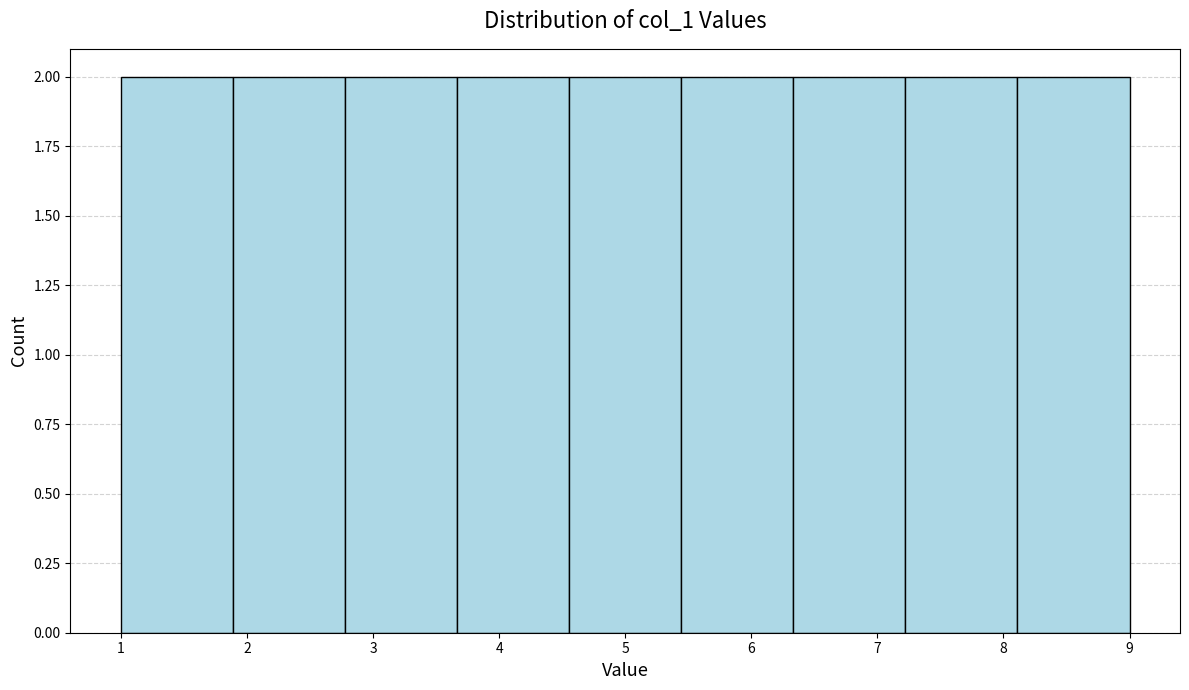

Reading left to right, list every bar in this chart as the range it spans on the x-axis followed by its height. Neither the bar edges nor the heights are printed on the chart, so give them approximately, as read against the axes.

1.0 to 1.9: 2
1.9 to 2.8: 2
2.8 to 3.7: 2
3.7 to 4.6: 2
4.6 to 5.4: 2
5.4 to 6.3: 2
6.3 to 7.2: 2
7.2 to 8.1: 2
8.1 to 9.0: 2